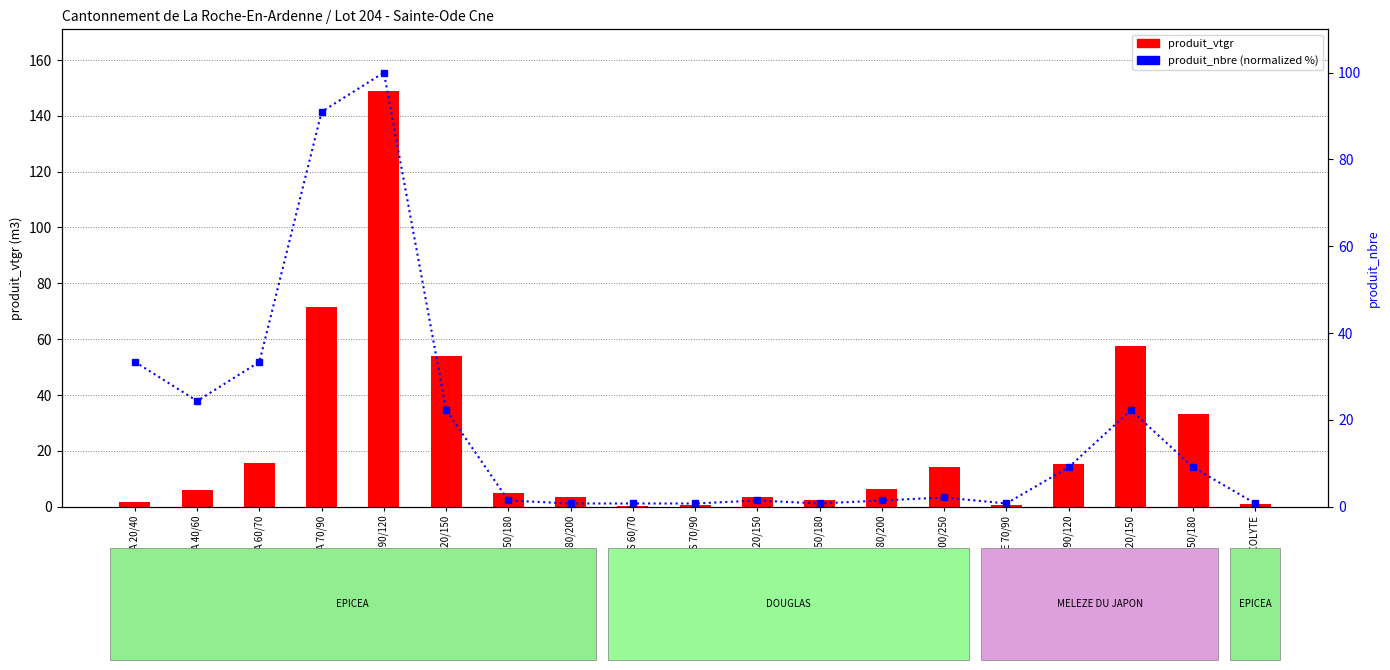

How many categories are shown in the chart?

19